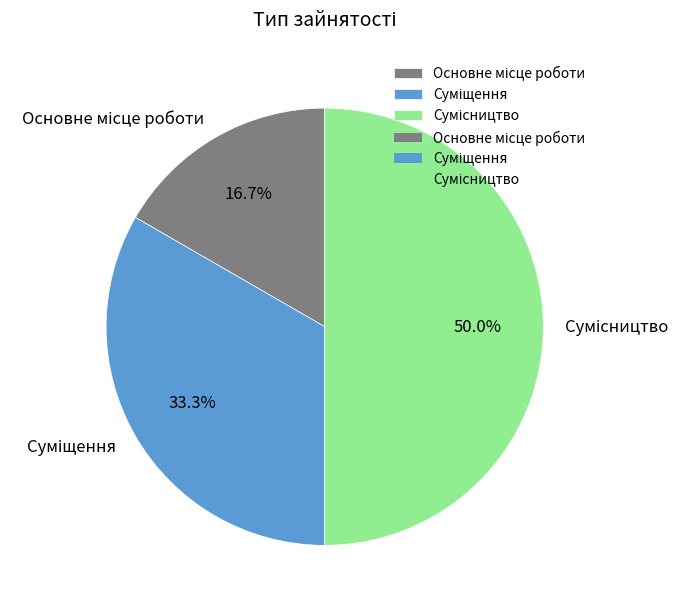

Which category has the smallest portion of the pie?

Основне місце роботи